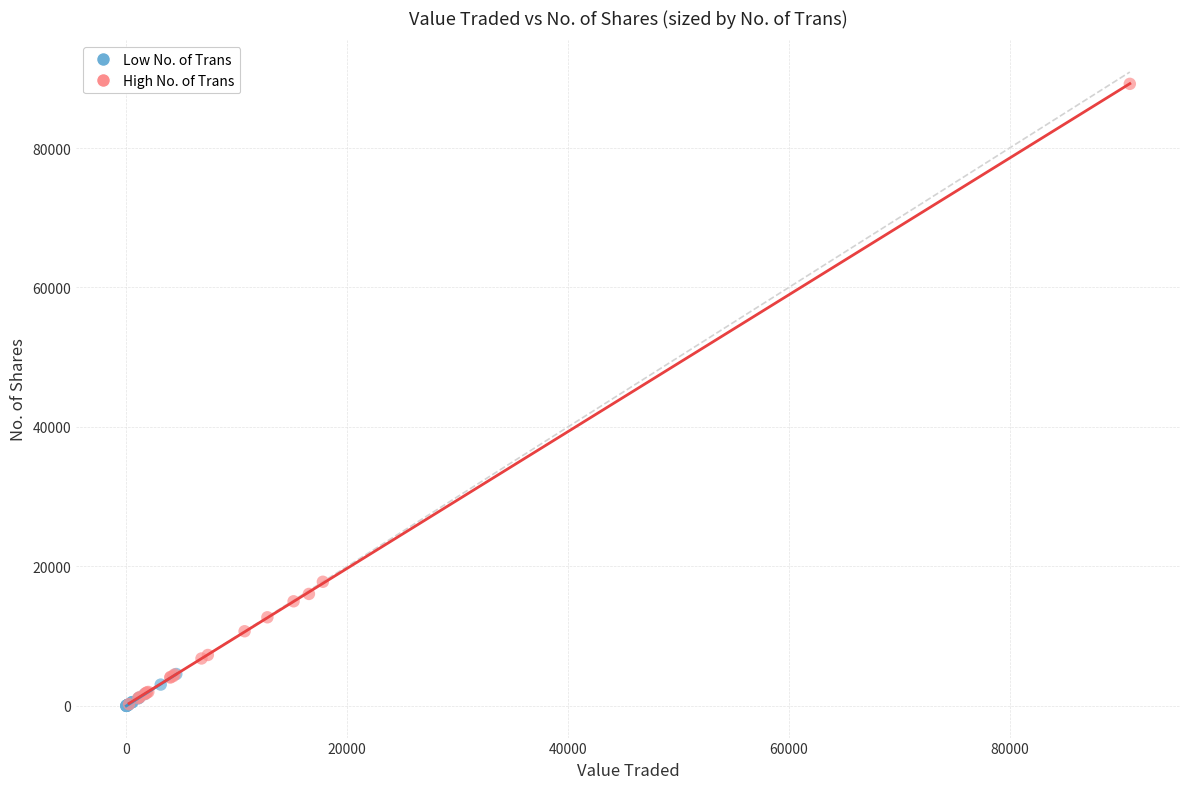

Which series has the widest spread of Y values?

High No. of Trans